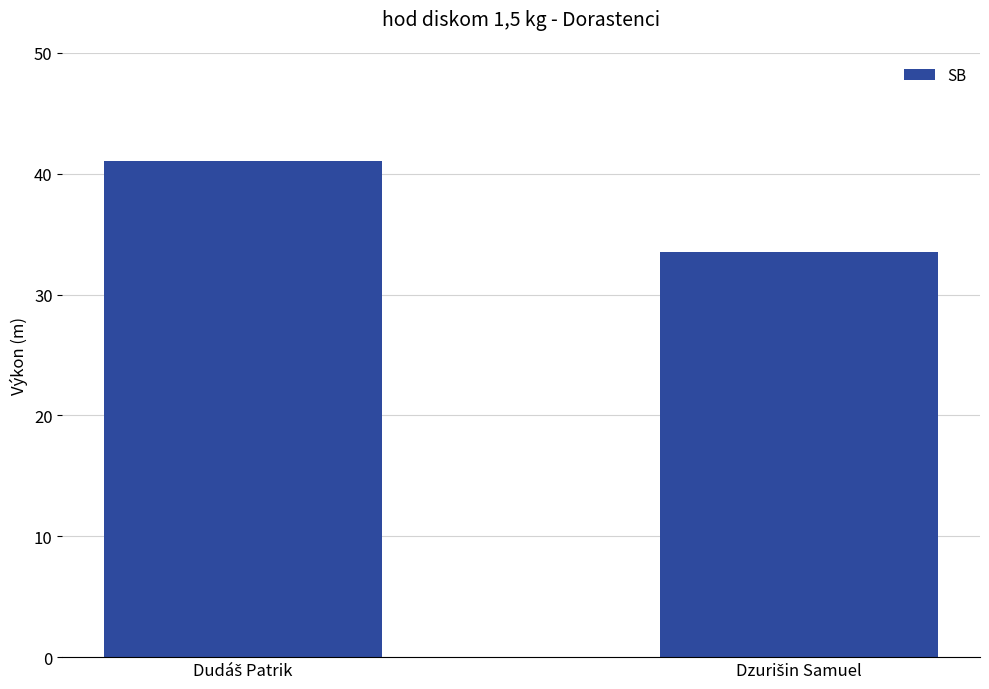

Does the chart contain any negative values?

No